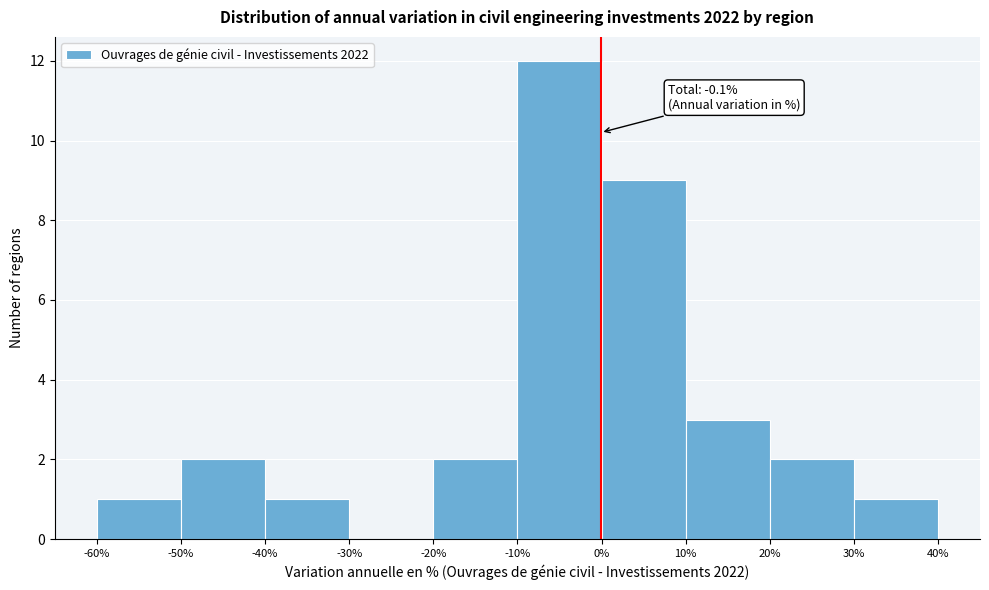

Which range on the x-axis has the tallest bar?

-10% to 0%